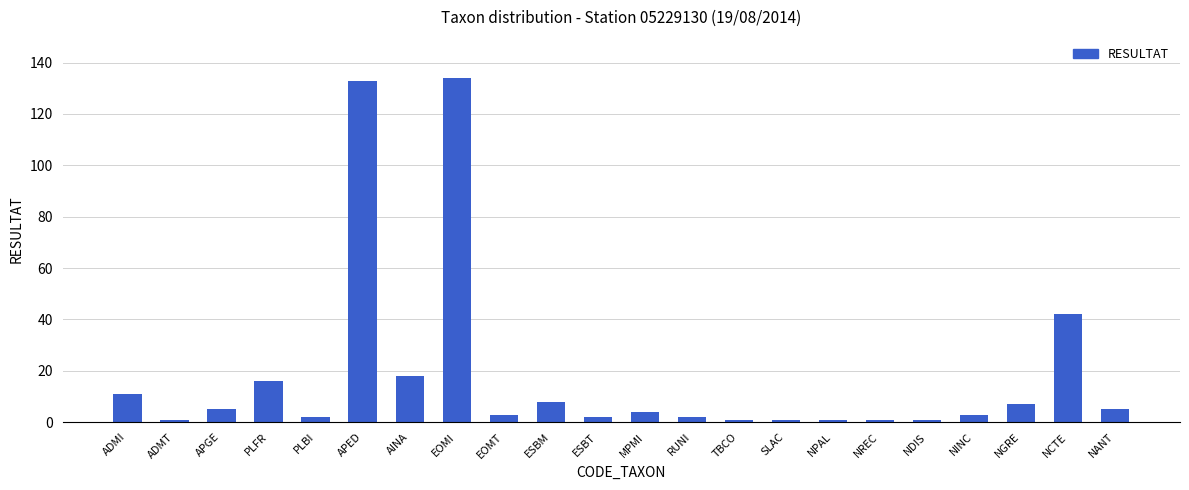

What is the difference between the second highest and second lowest values?

132